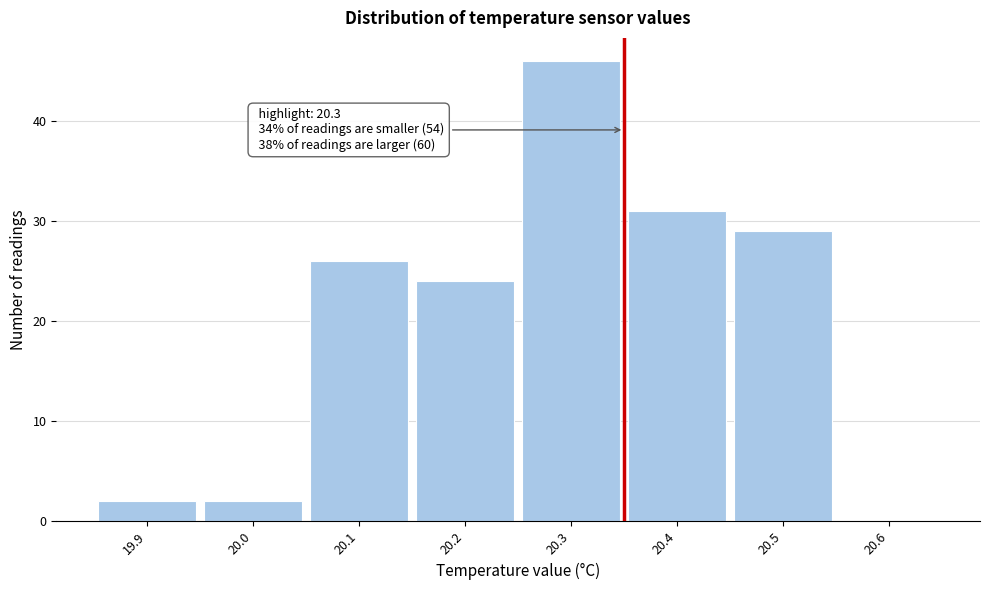

Reading right to left, what are all the values shown in this chart?

20.6=0	20.5=29	20.4=31	20.3=46	20.2=24	20.1=26	20.0=2	19.9=2